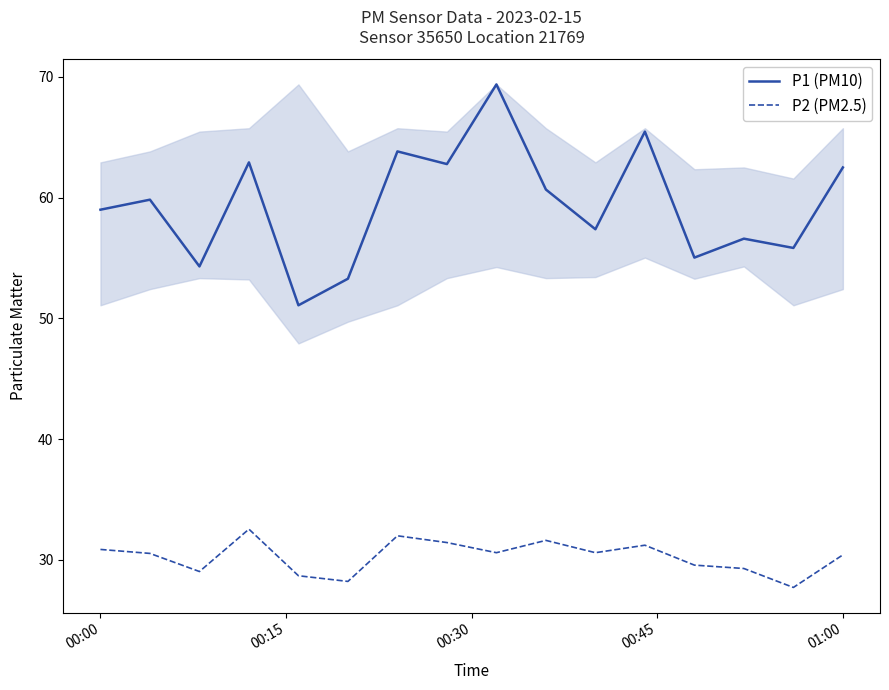

Rank the series by their maximum value, from highest to lowest.

P1 (PM10), P2 (PM2.5)